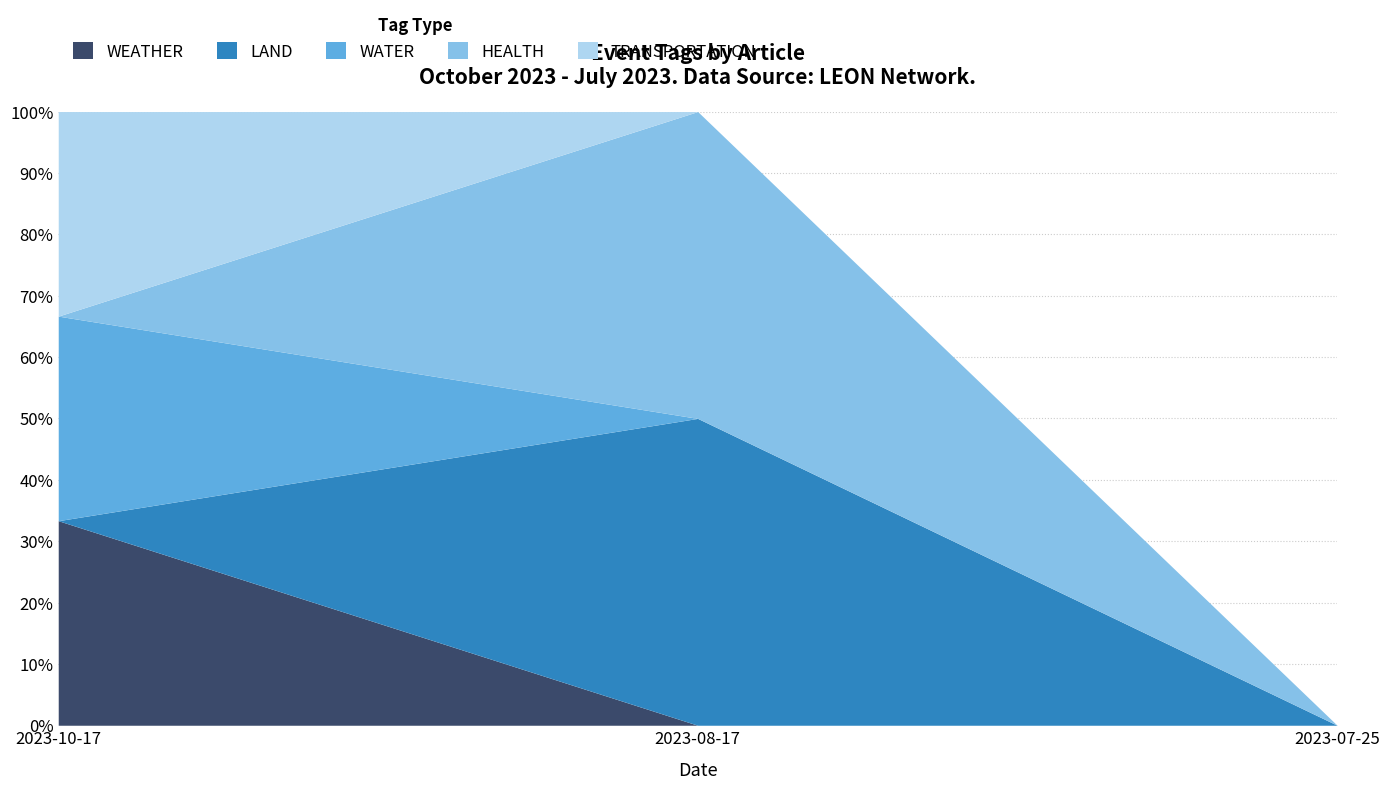

What position from the right is 2023-07-25?

1